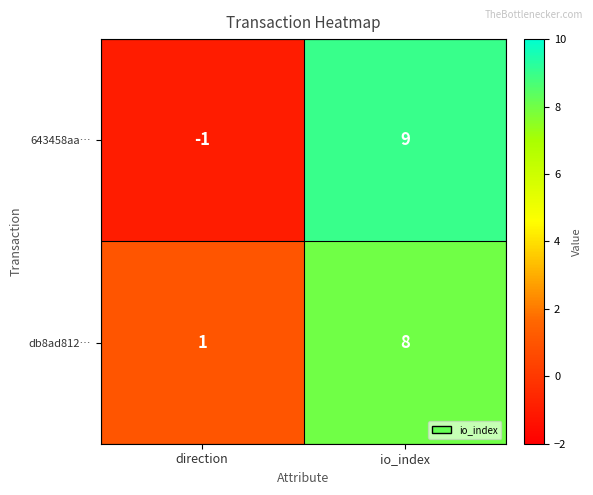

List the series in order of their overall mean, highest first.

db8ad812…, 643458aa…